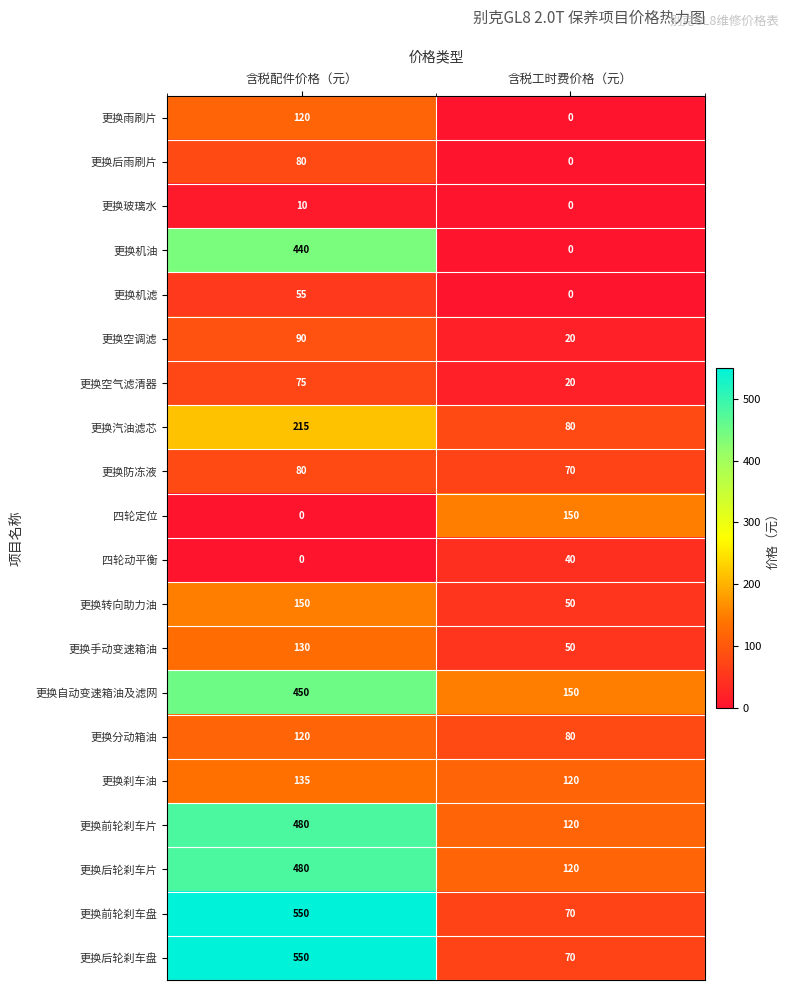

What is the spread (max minus min) of values at 含税工时费价格（元）?

150